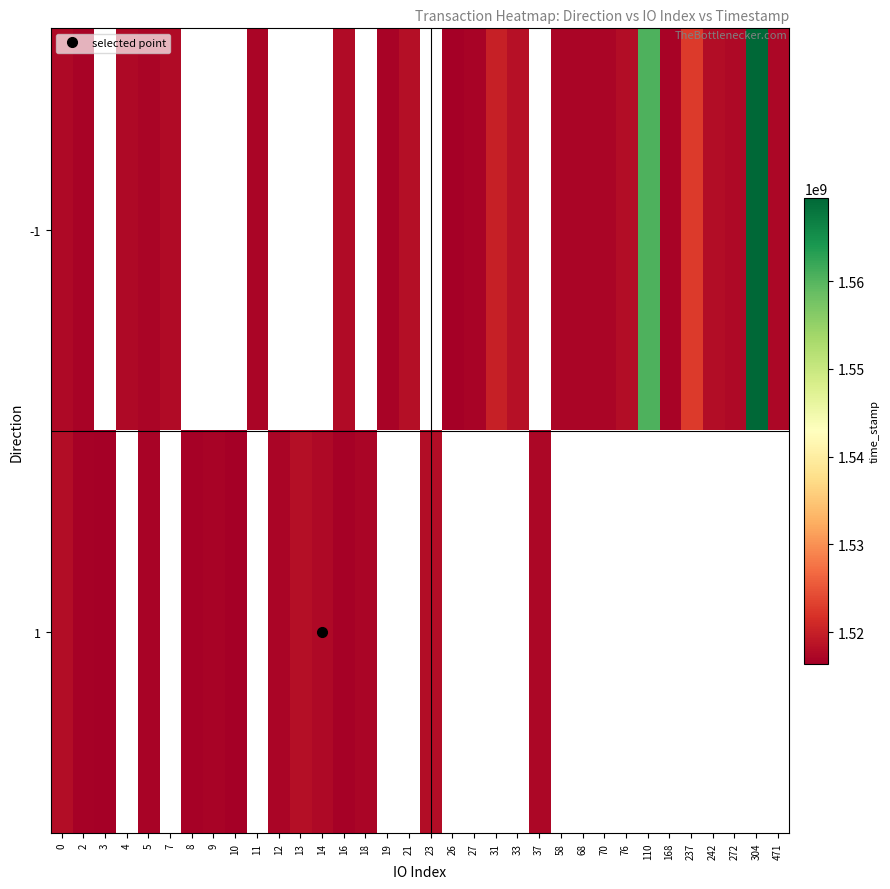

Which category has the lowest value across all series?

26